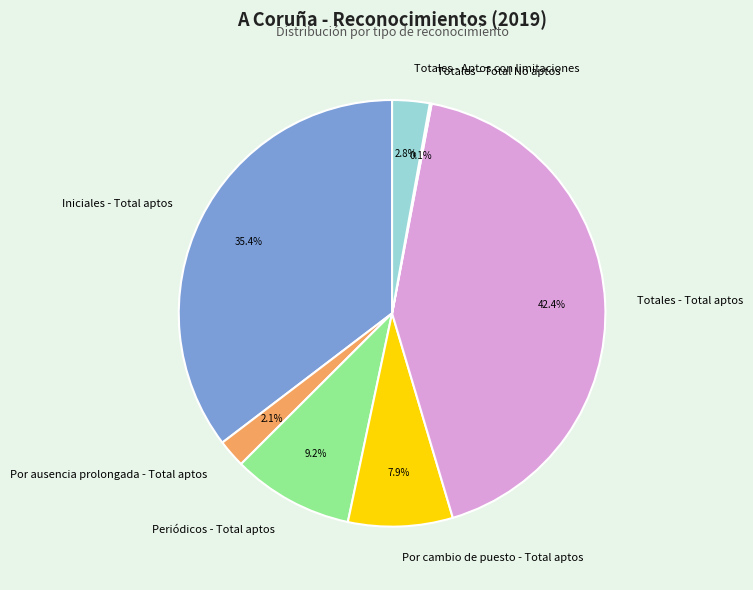

Combined, do Periódicos - Total aptos and Totales - Aptos con limitaciones account for over 50%?

No